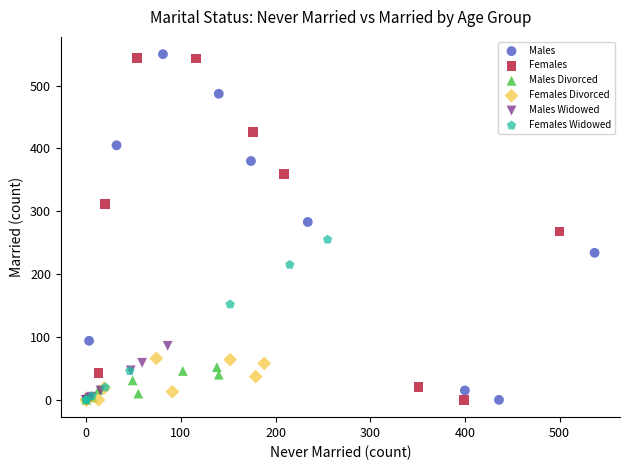

Which series has the largest Y range (max minus min)?

Males